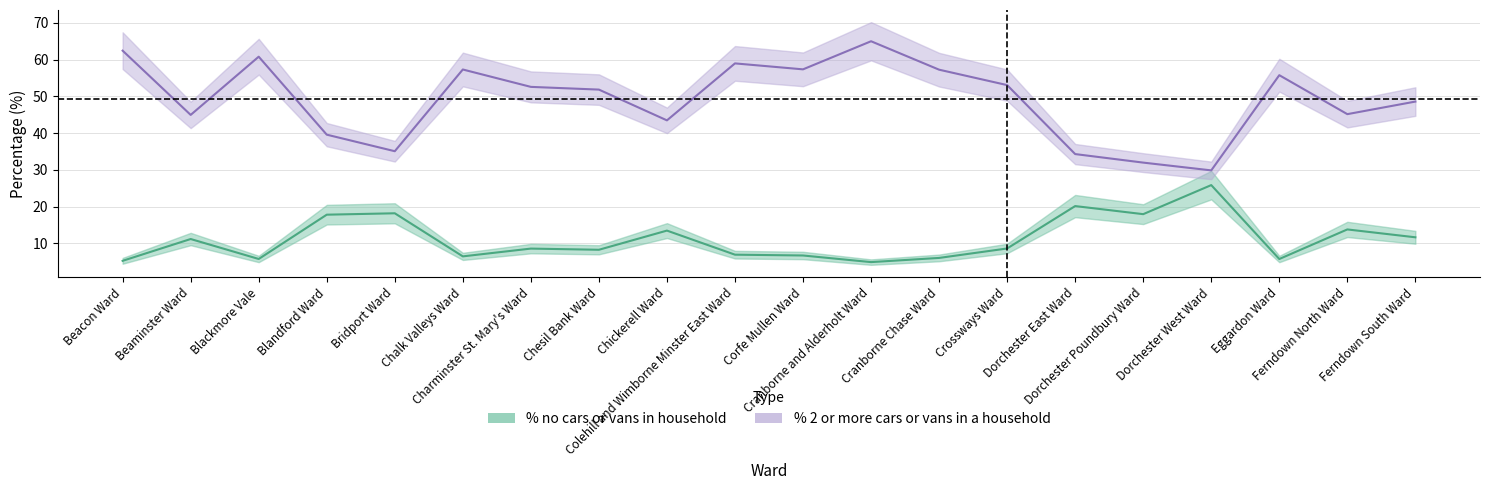

What is the spread (max minus min) of values at Colehill and Wimborne Minster East Ward?

52.1